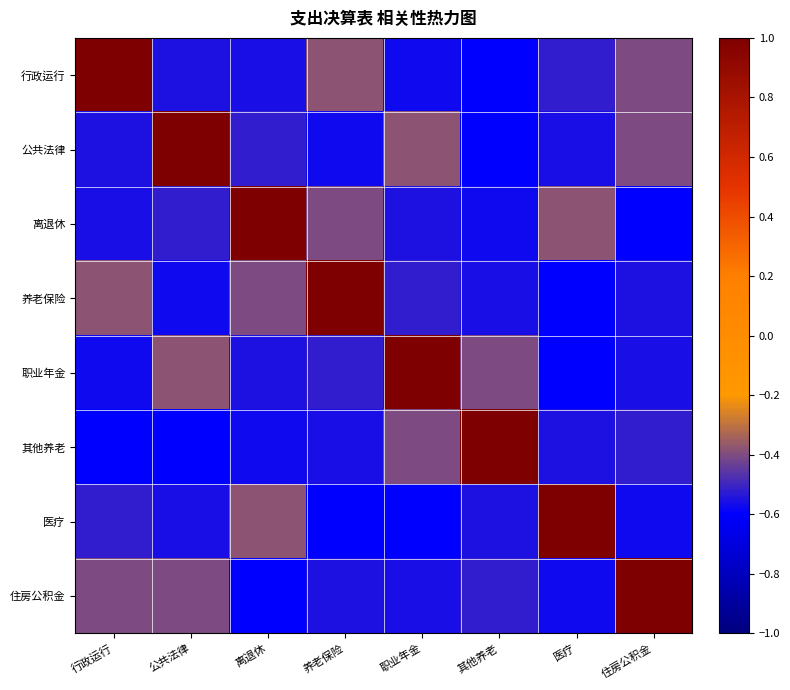

At which category is the sum across all series the highest?

行政运行